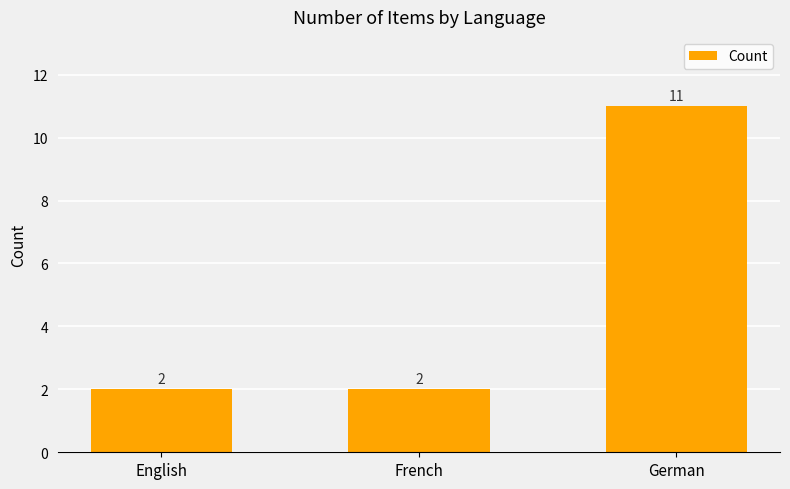

Are the bars grouped side by side (vs. stacked)?

No